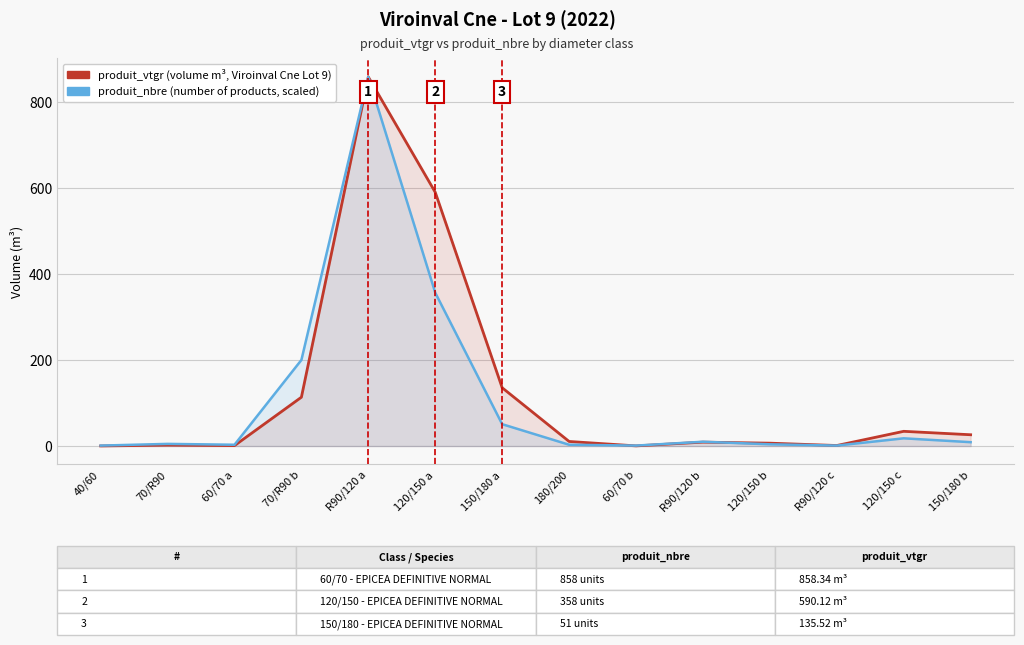

Rank the categories by produit_nbre (scaled) value from highest to lowest.

R90/120 a, 120/150 a, 70/R90 b, 150/180 a, 120/150 c, R90/120 b, 150/180 b, 70/R90, 120/150 b, 60/70 a, 180/200, 40/60, 60/70 b, R90/120 c